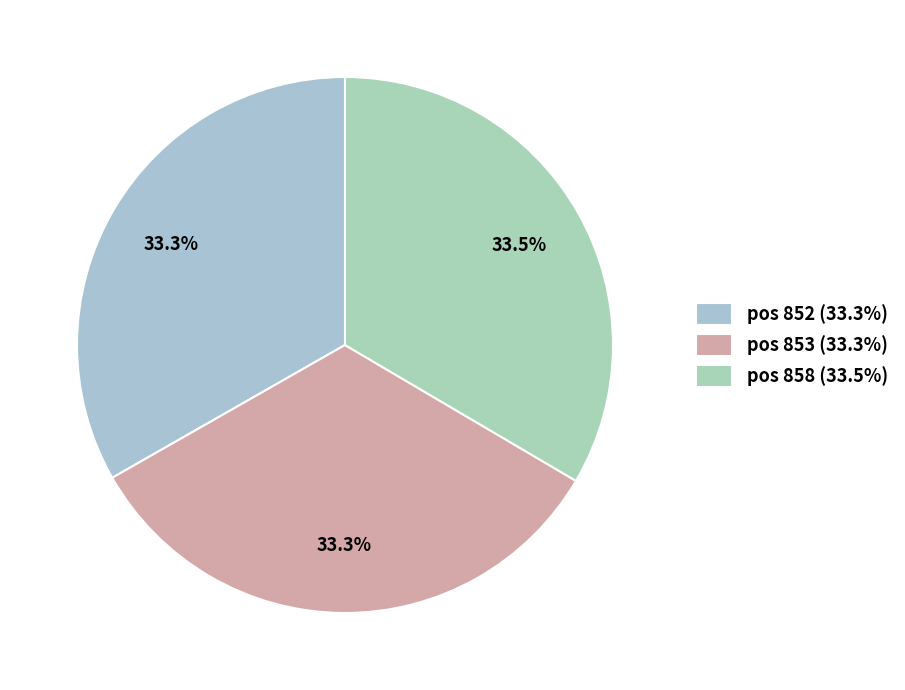

How many segments does this pie chart have?

3